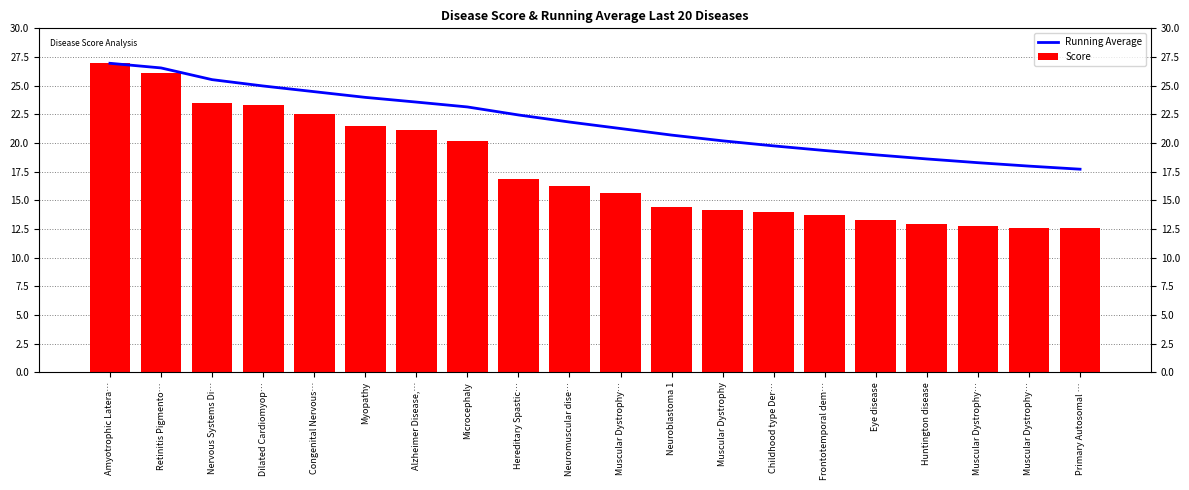

List the series in order of their overall mean, lowest first.

Score, Running Average